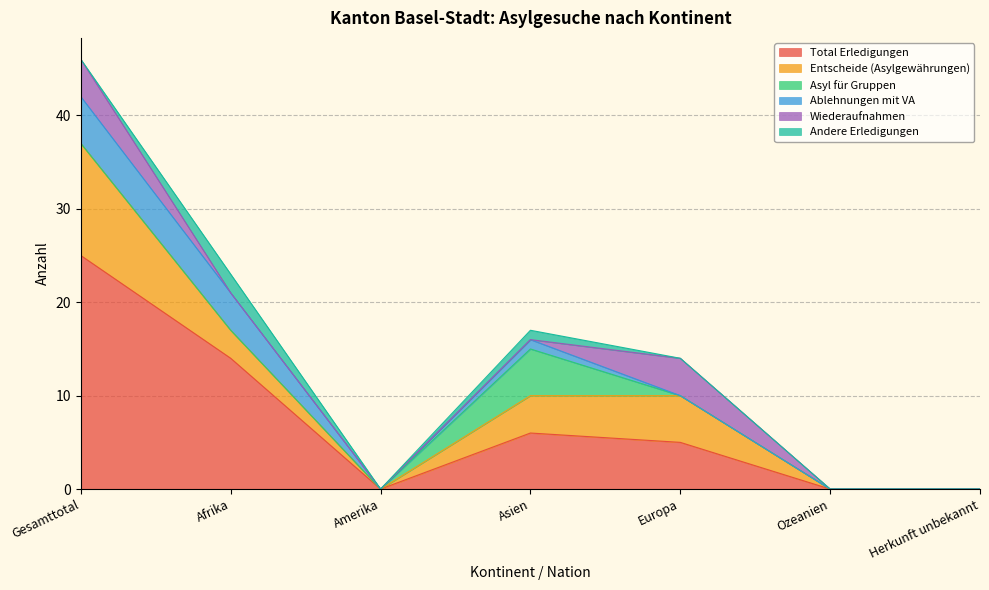

Does the chart display data point markers on the line(s)?

No